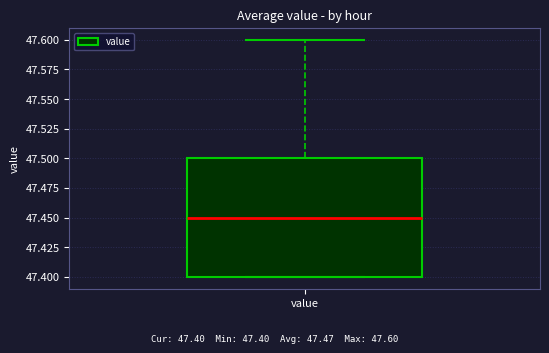

Read this box plot against the y-axis: the position of the median line, the range covered by the box, and the ends of both whiskers. The values are not printed on the chart, so give them approximately, as read against the axis.

median 47.45, box 47.40 to 47.50, whiskers 47.40 to 47.60